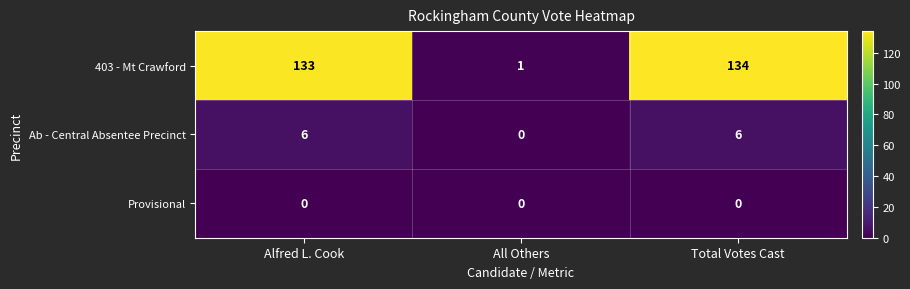

Is the value of Provisional at Alfred L. Cook greater than the value of 403 - Mt Crawford at Total Votes Cast?

No